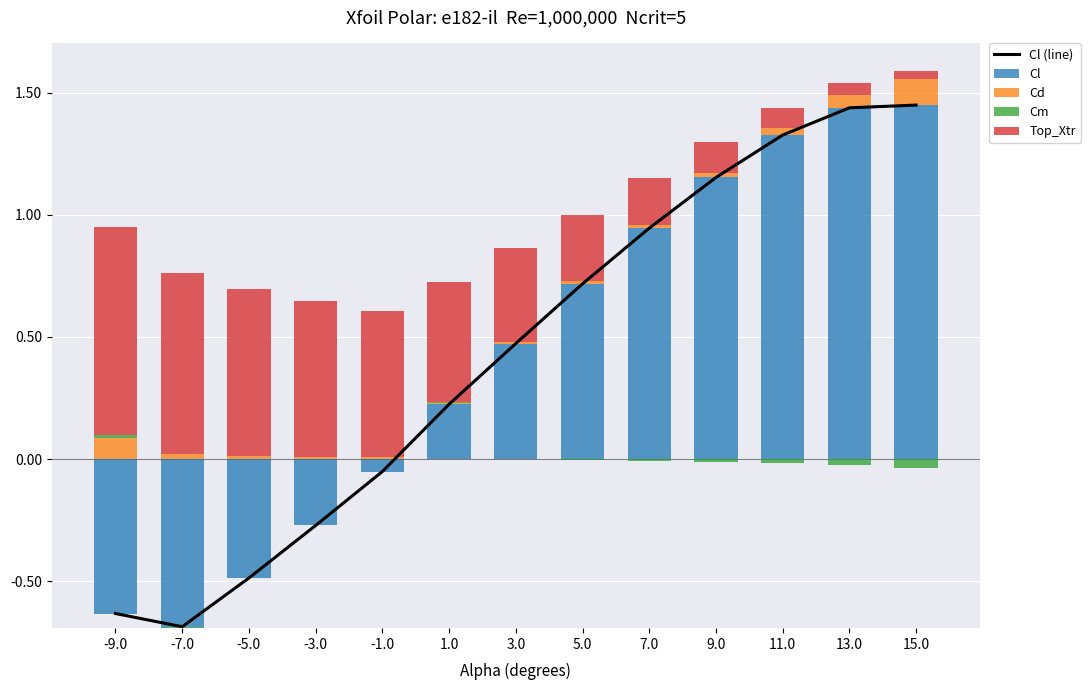

What is the difference between the highest and lowest values at 3.0?

0.5